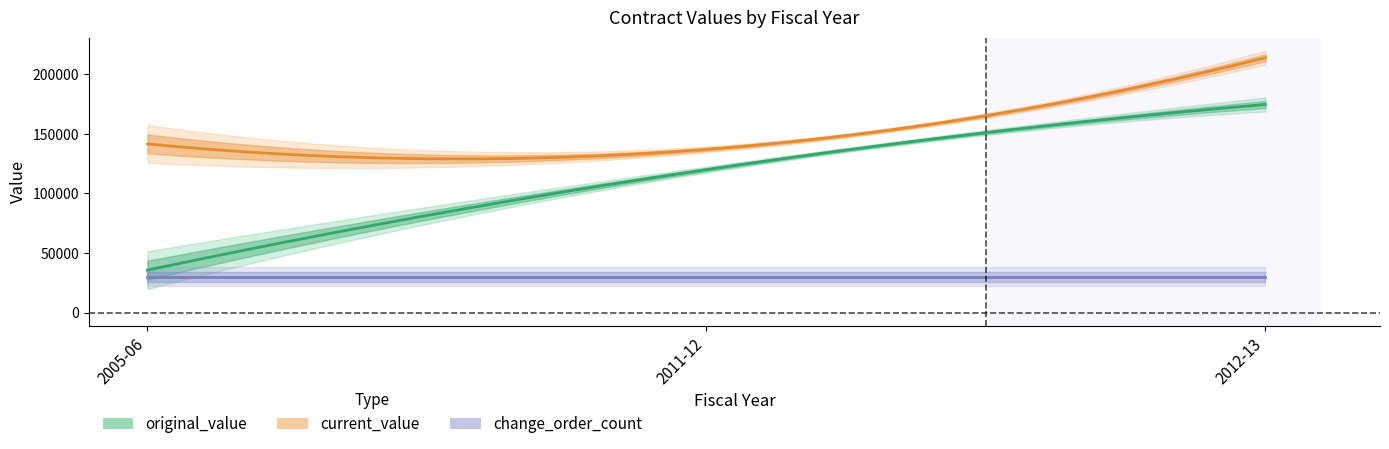

Count the number of data series in this chart.

3